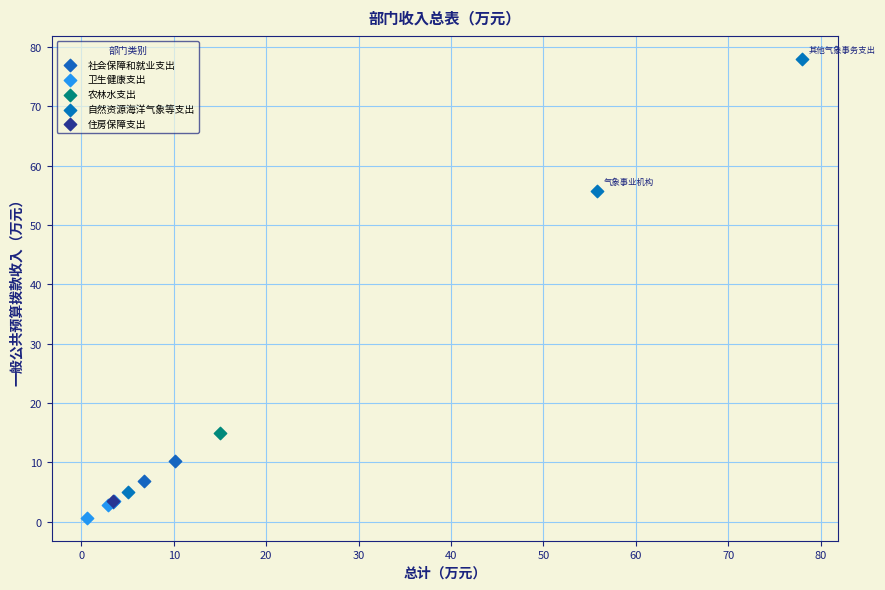

Which series contains the lowest Y value?

卫生健康支出